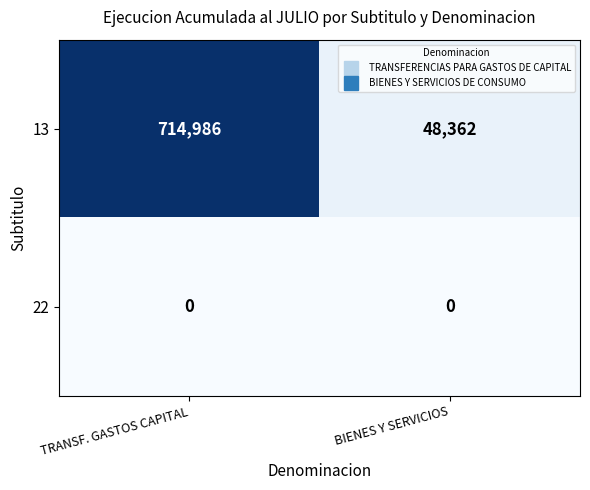

Is it true that 22 equals 0 at TRANSF. GASTOS CAPITAL?

True